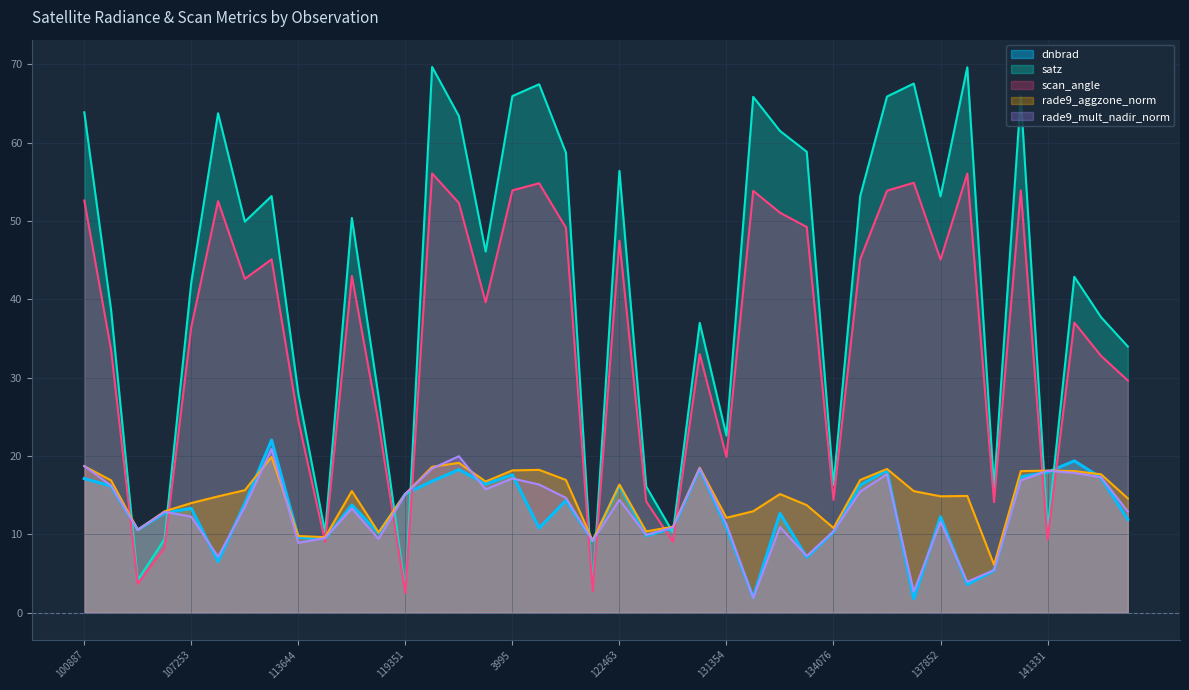

What is the minimum value for rade9_mult_nadir_norm?

1.9